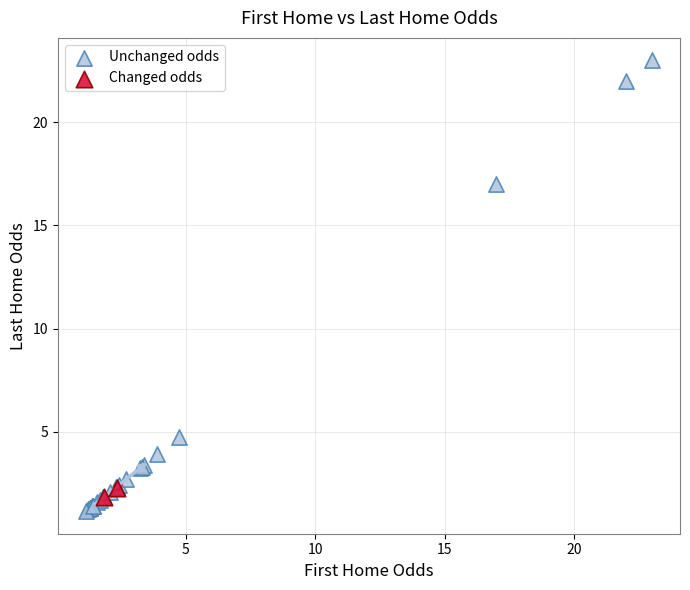

What are all the series names shown in the legend?

Unchanged odds, Changed odds